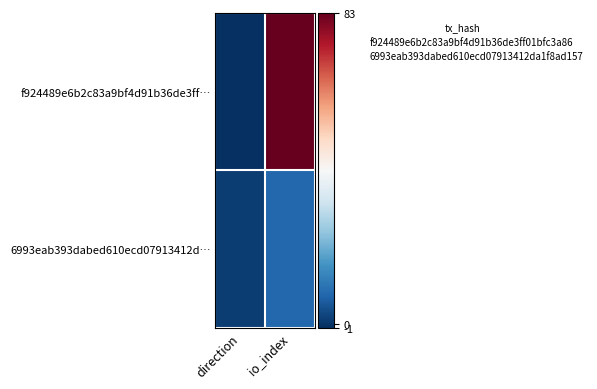

Which series has the largest total across all categories?

f924489e6b2c83a9bf4d91b36de3ff…